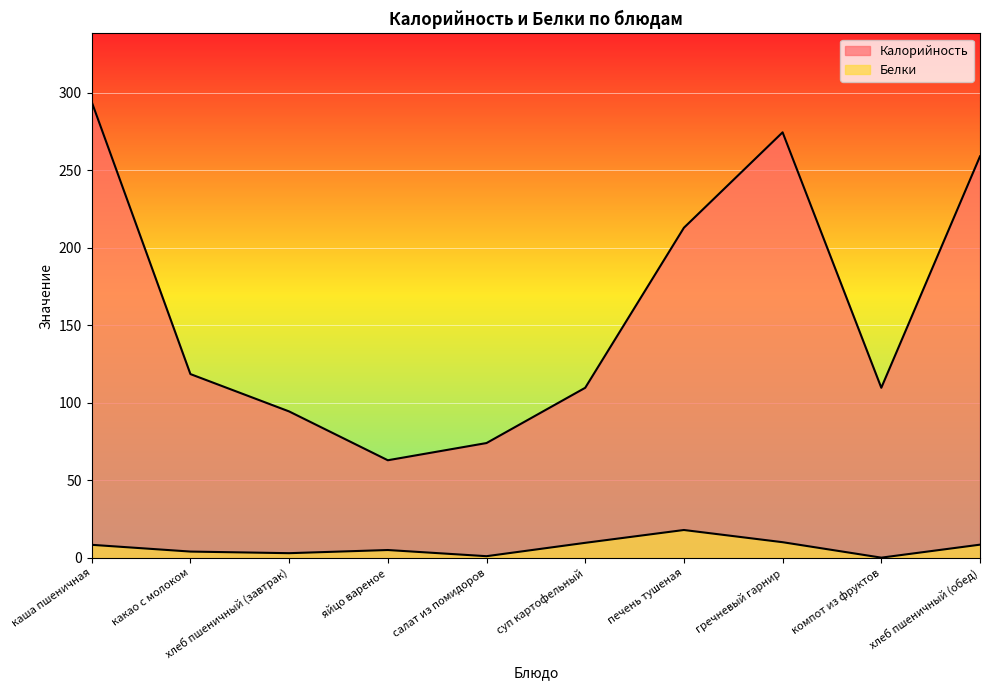

Where is the first local maximum for Калорийность?

гречневый гарнир